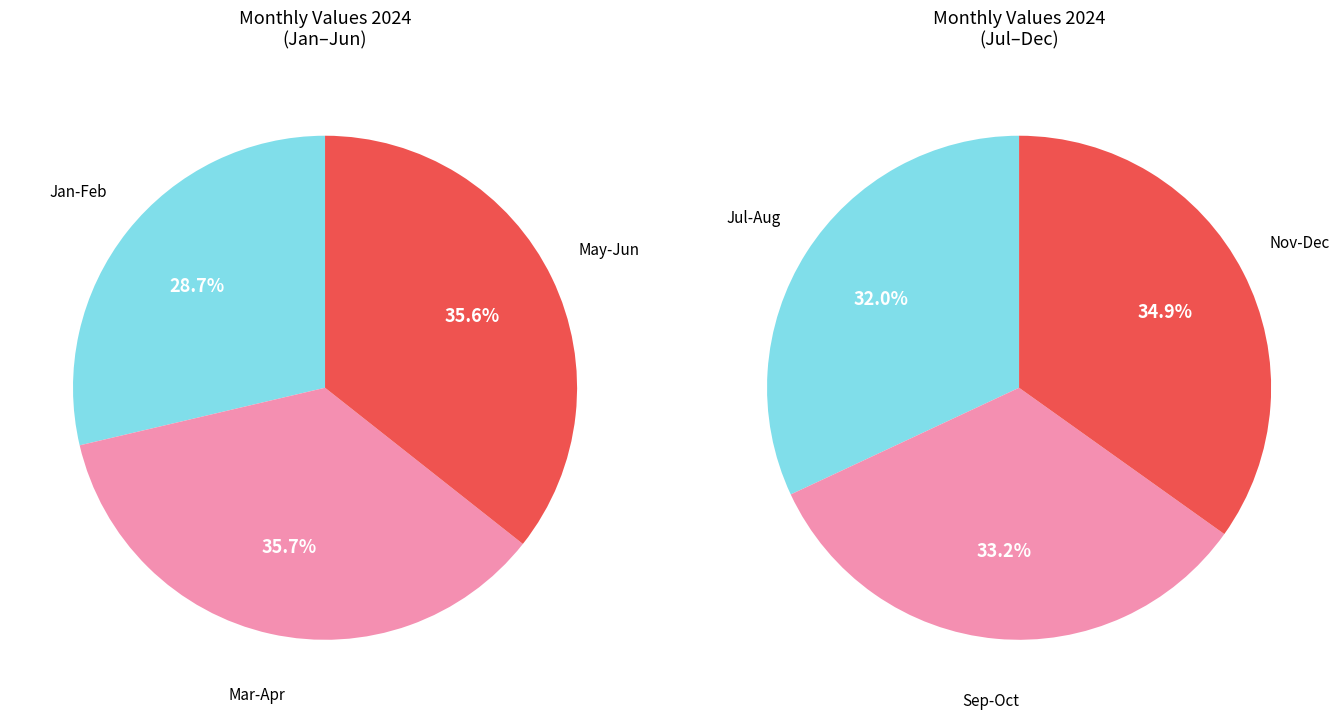

To the nearest percent, what portion does February represent?

8%